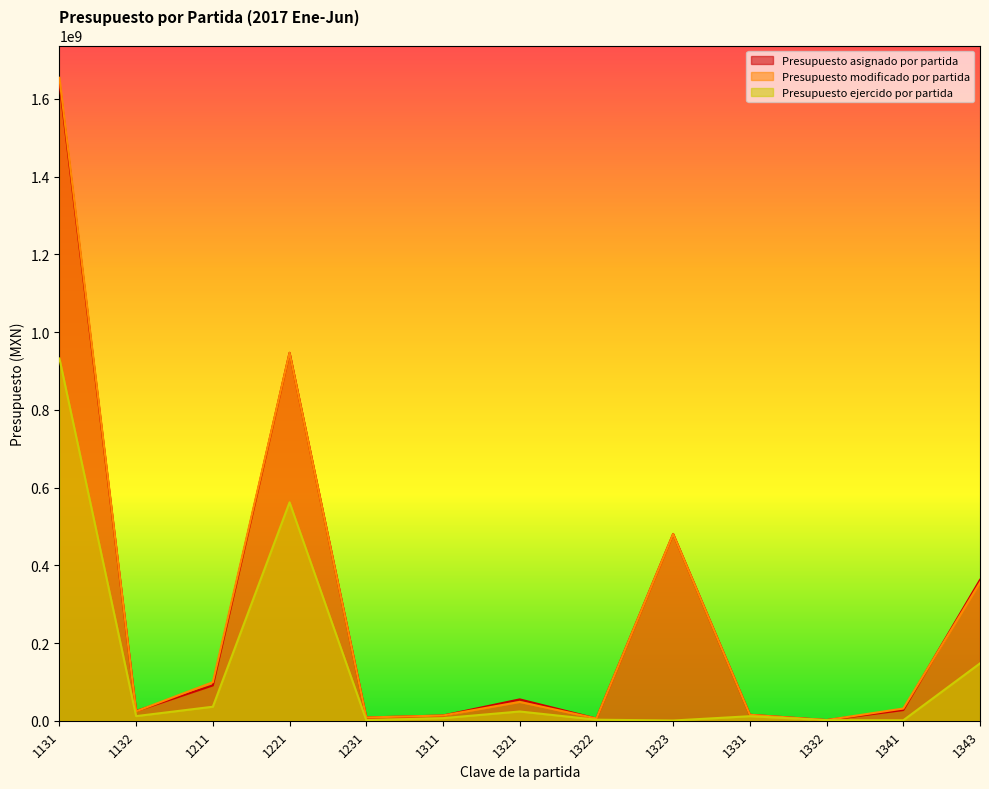

Where is the first local minimum for Presupuesto modificado por partida?

1132